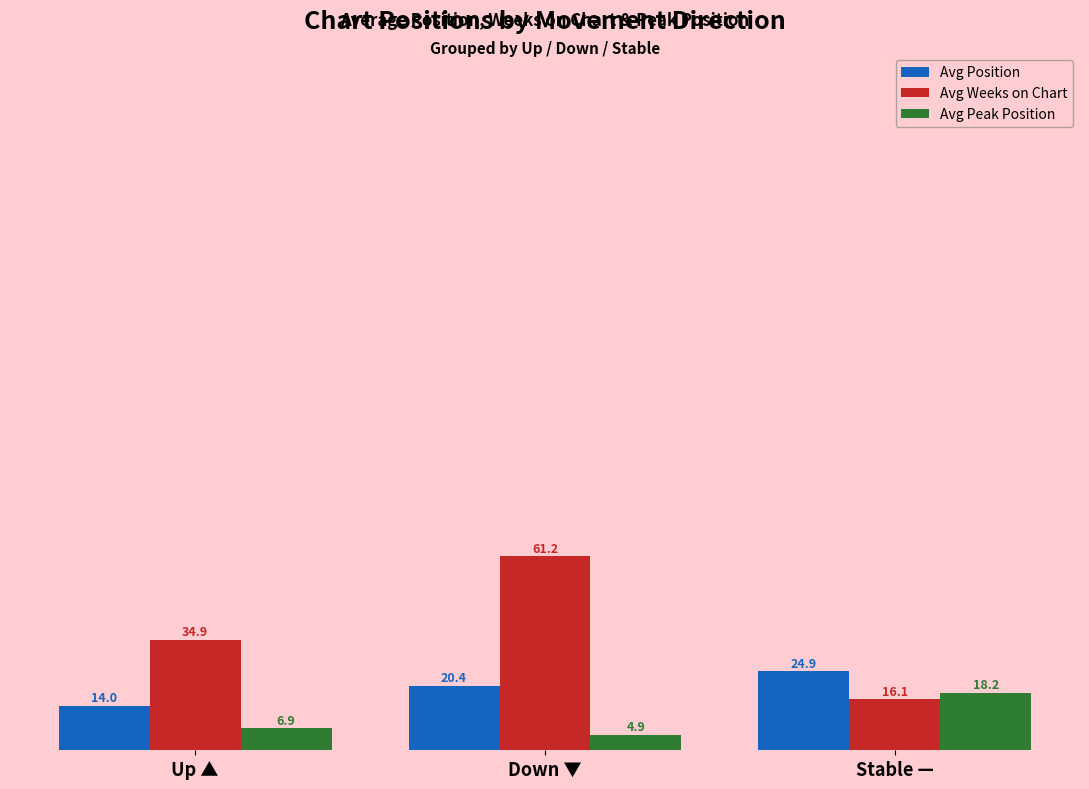

At which label is Avg Peak Position closest to 11?

Up ▲